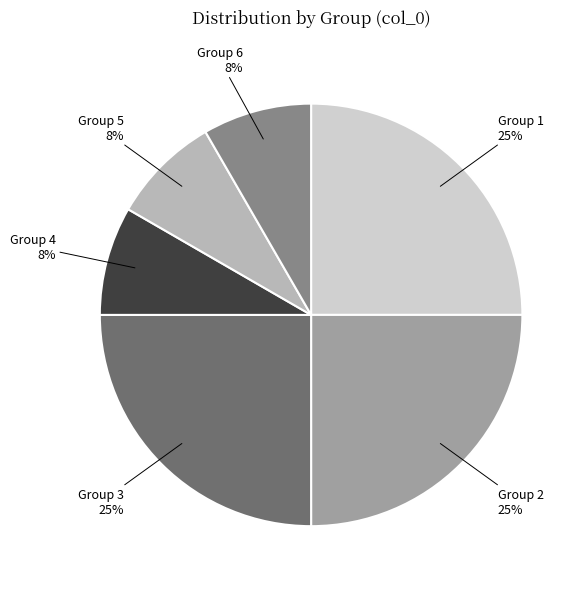

Does any single category account for the majority?

No